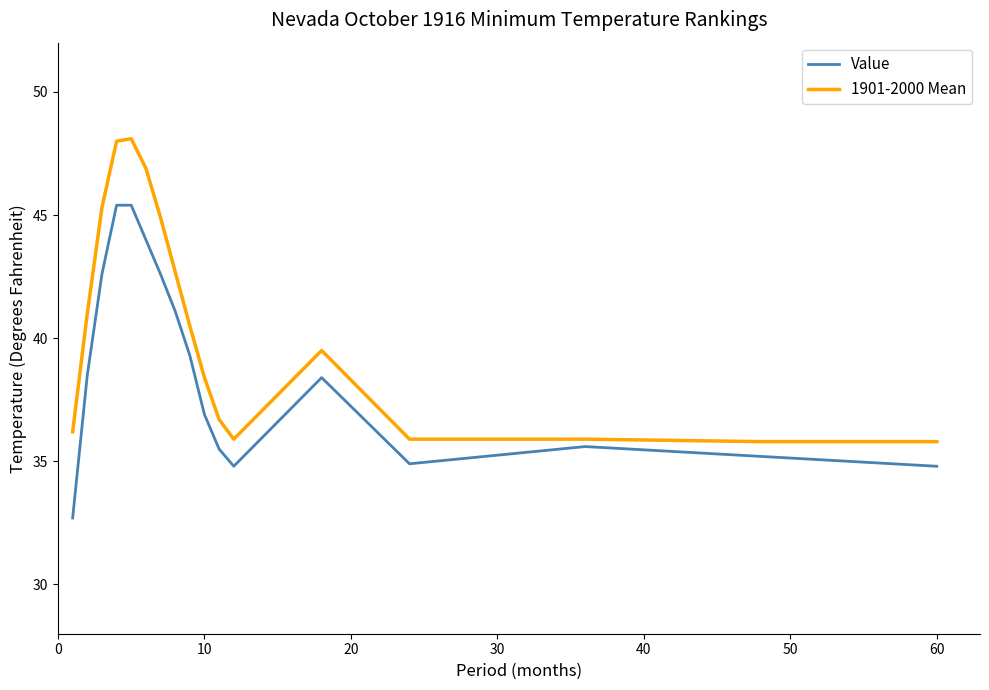

List the series in order of their peak value, lowest first.

Value, 1901-2000 Mean